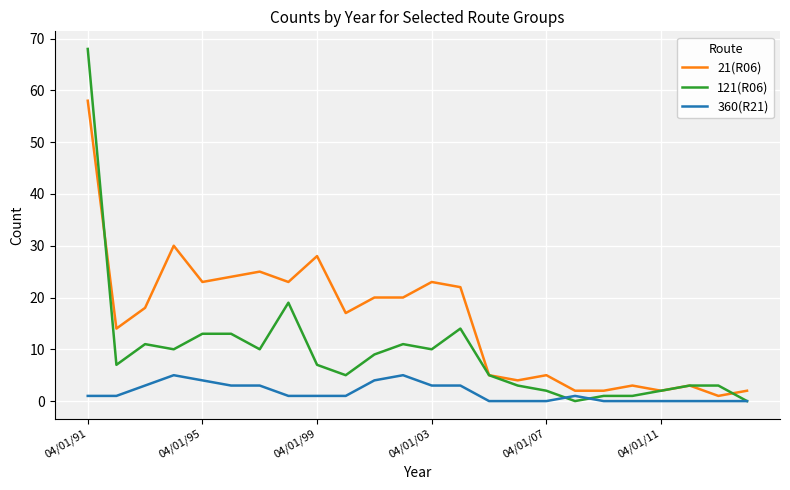

What is the highest value of the 121(R06) series?

68